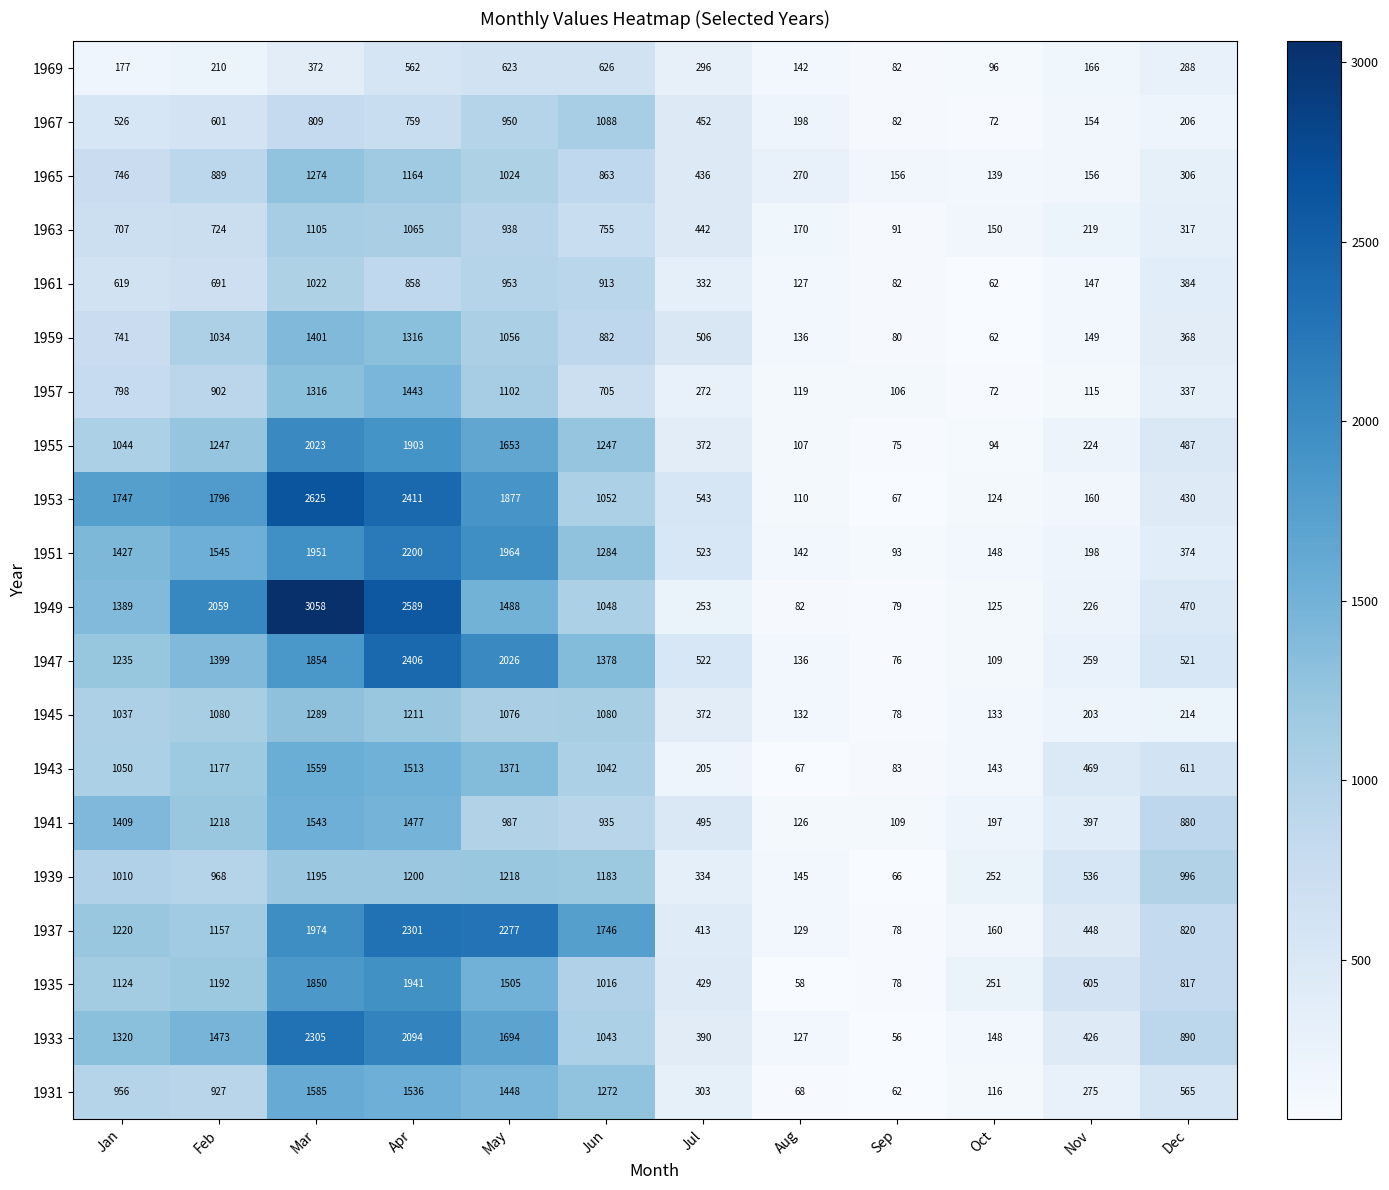

The 1939 series shows 1183 at Jun. True or false?

True